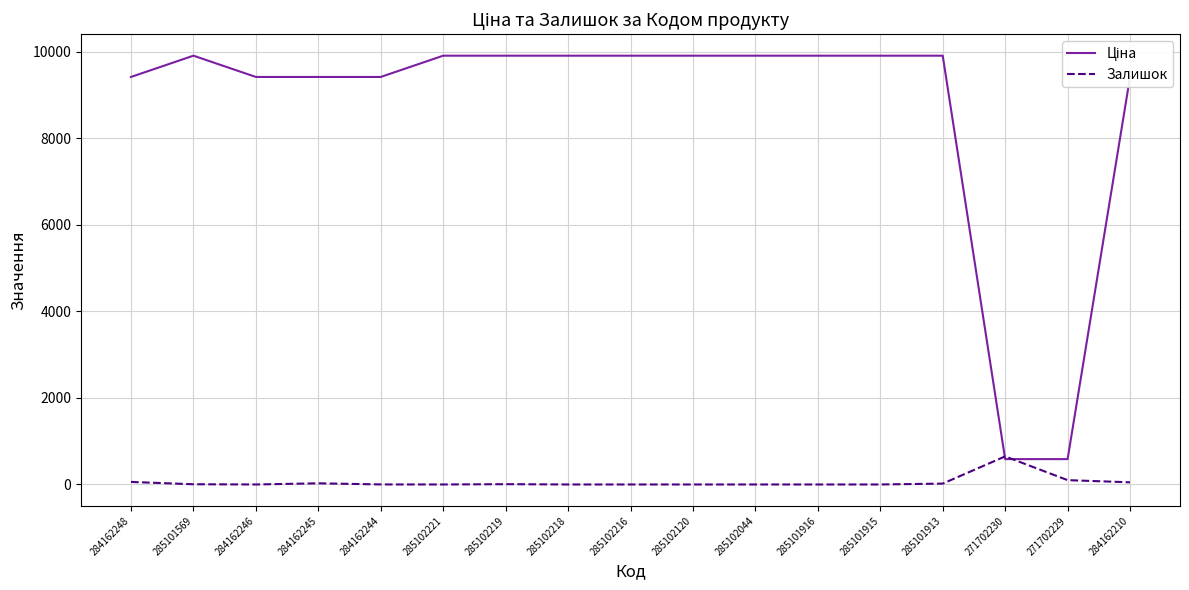

Count the number of data series in this chart.

2